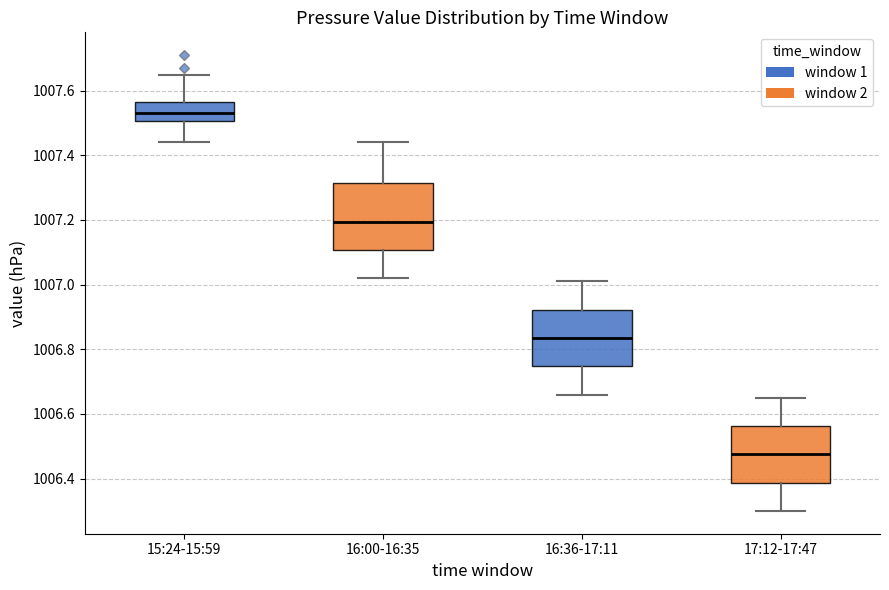

Which box's median line is the lowest?

17:12-17:47